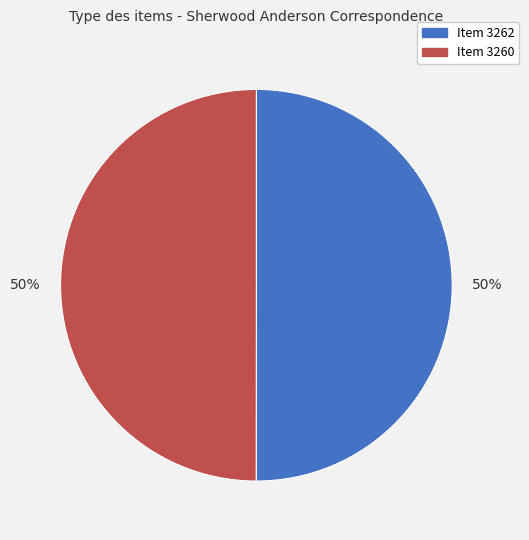

Count the number of slices in the pie.

2